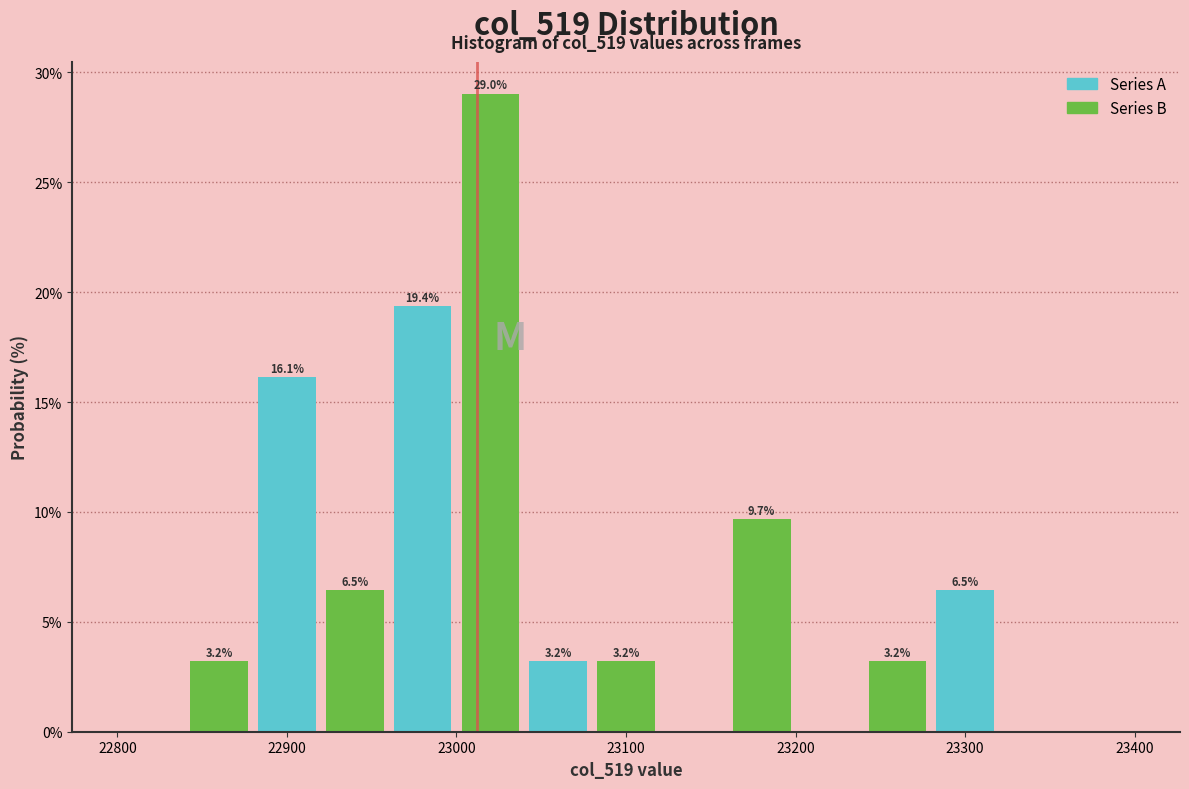

Over which range of the x-axis is the bar tallest?

23000 to 23040